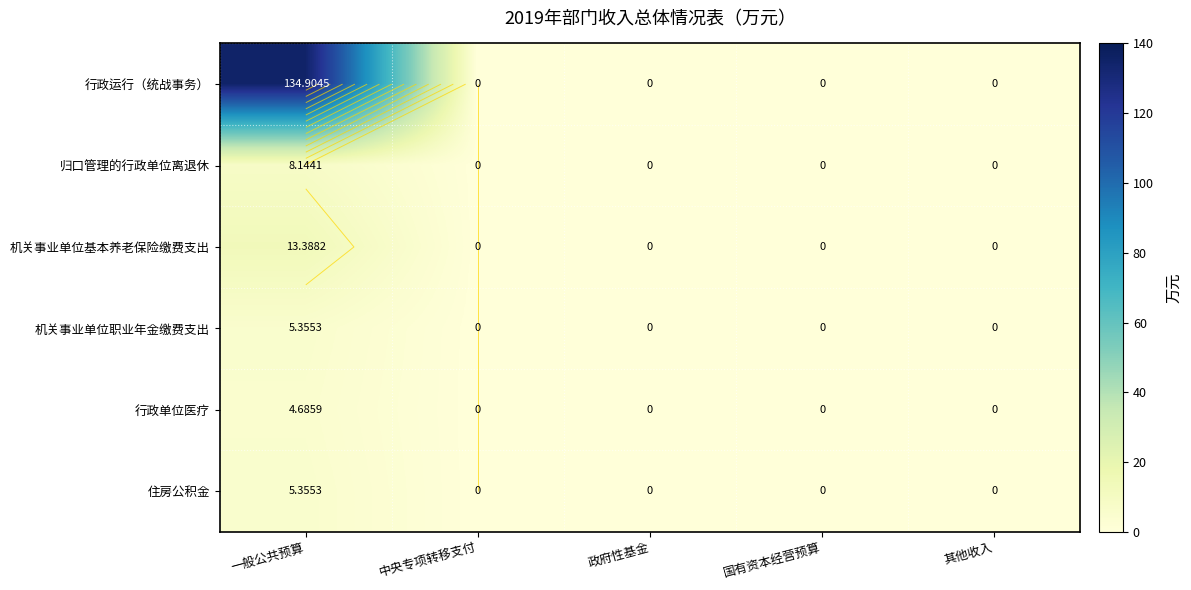

What is the difference between the 机关事业单位职业年金缴费支出 values at 一般公共预算 and 政府性基金?

5.4